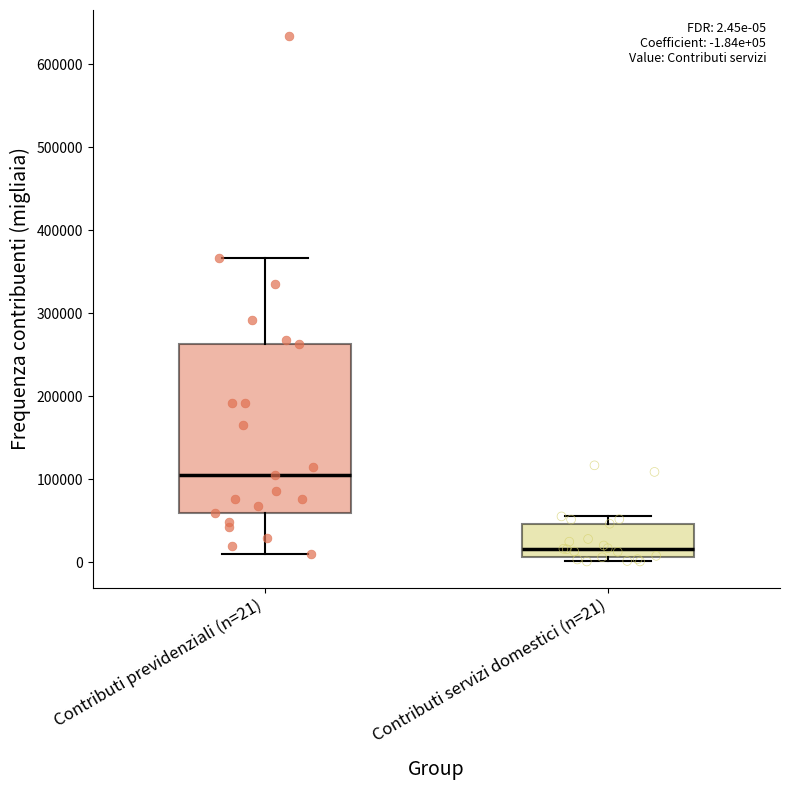

Which box's median line is the lowest?

Contributi servizi domestici (n=21)